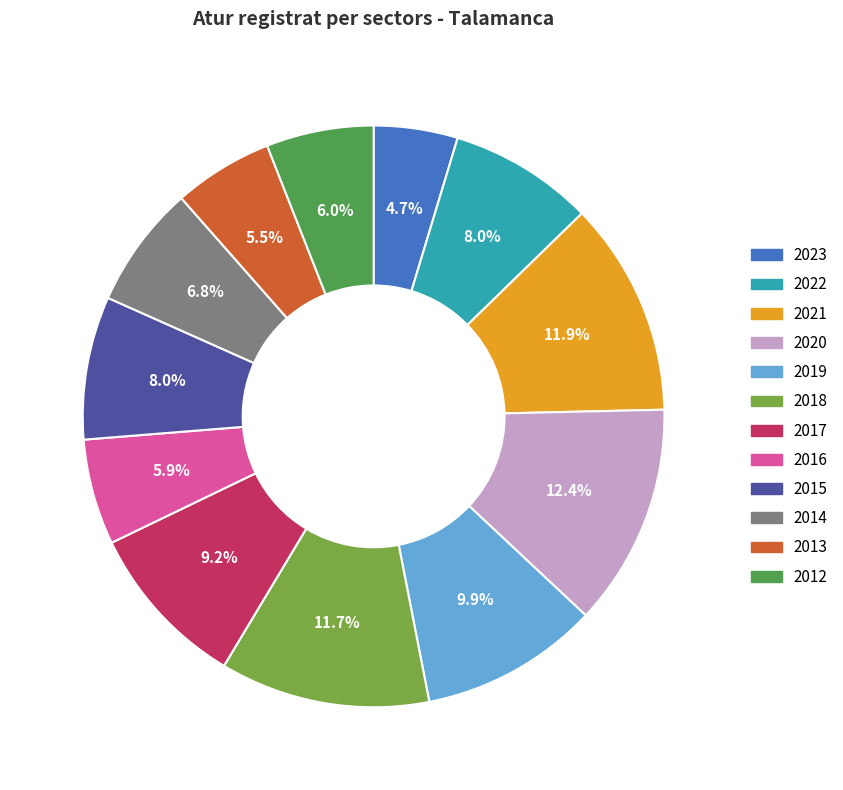

What is the ratio of the value at 2023 to the value at 2018?

0.4